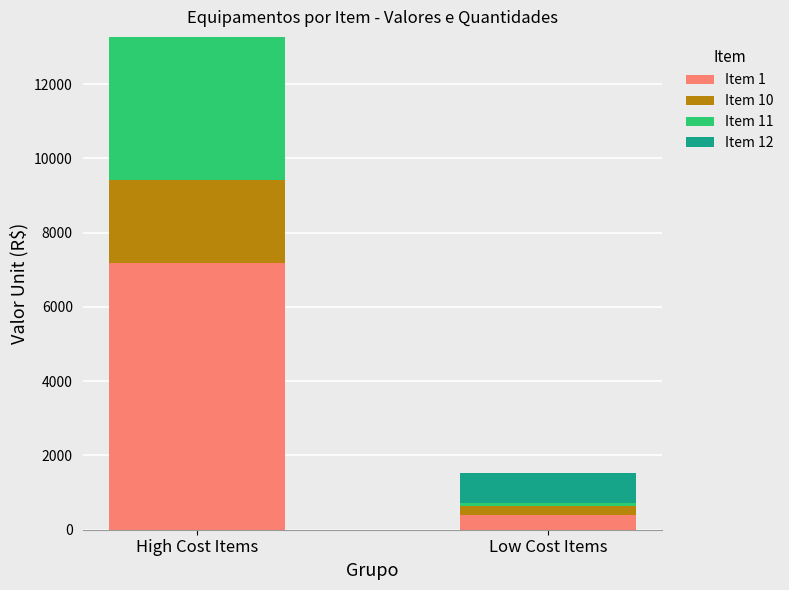

The value of Item 1 at Low Cost Items is 386.4. True or false?

True